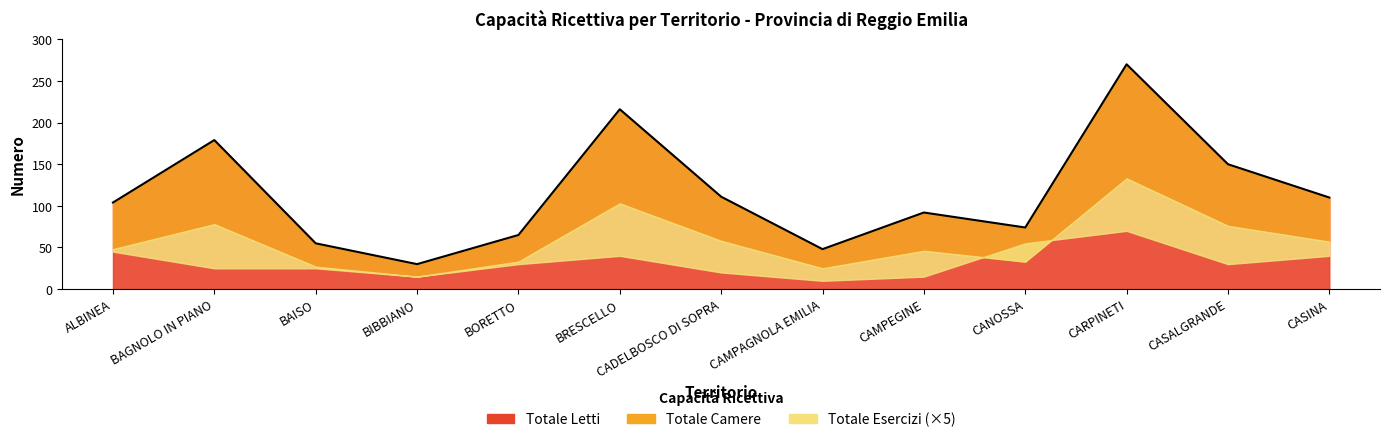

True or false: Totale Bagni and Totale Letti intersect in this chart.

False